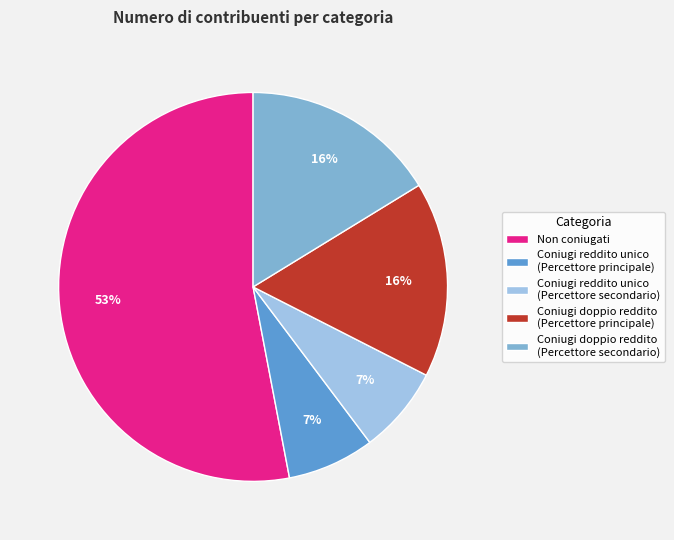

What percentage is the Coniugi doppio reddito (Percettore principale) slice, to the nearest percent?

16%